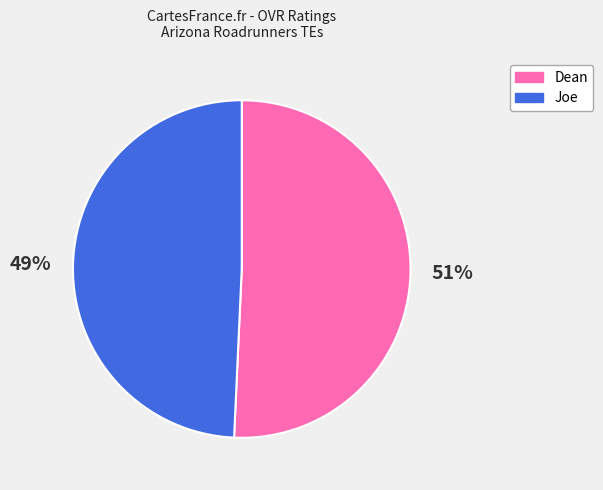

To the nearest percent, what is the combined percentage of Joe and Dean?

100%